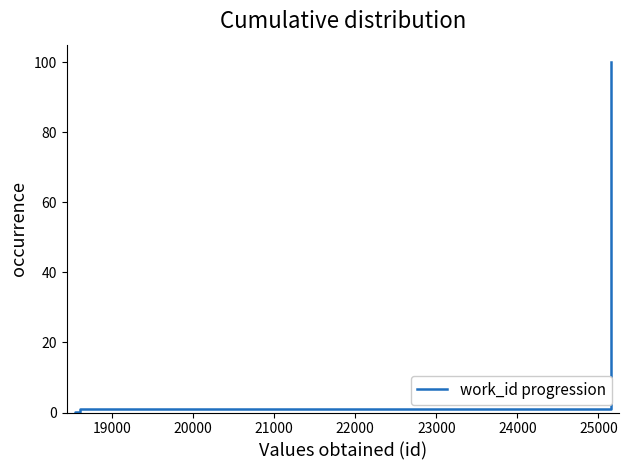

What is the maximum value shown in the chart?

100.0